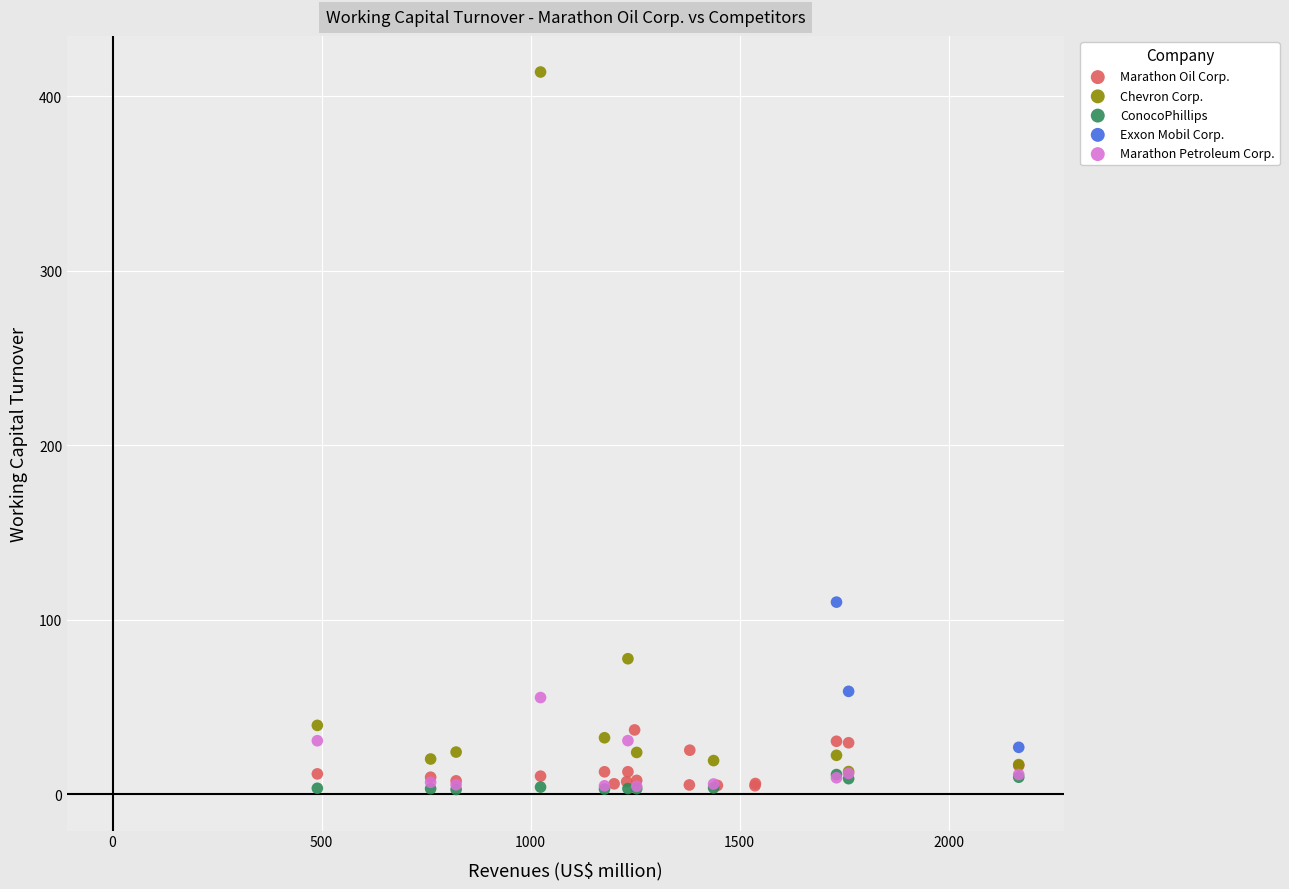

Which series reaches the maximum Y coordinate?

Chevron Corp.